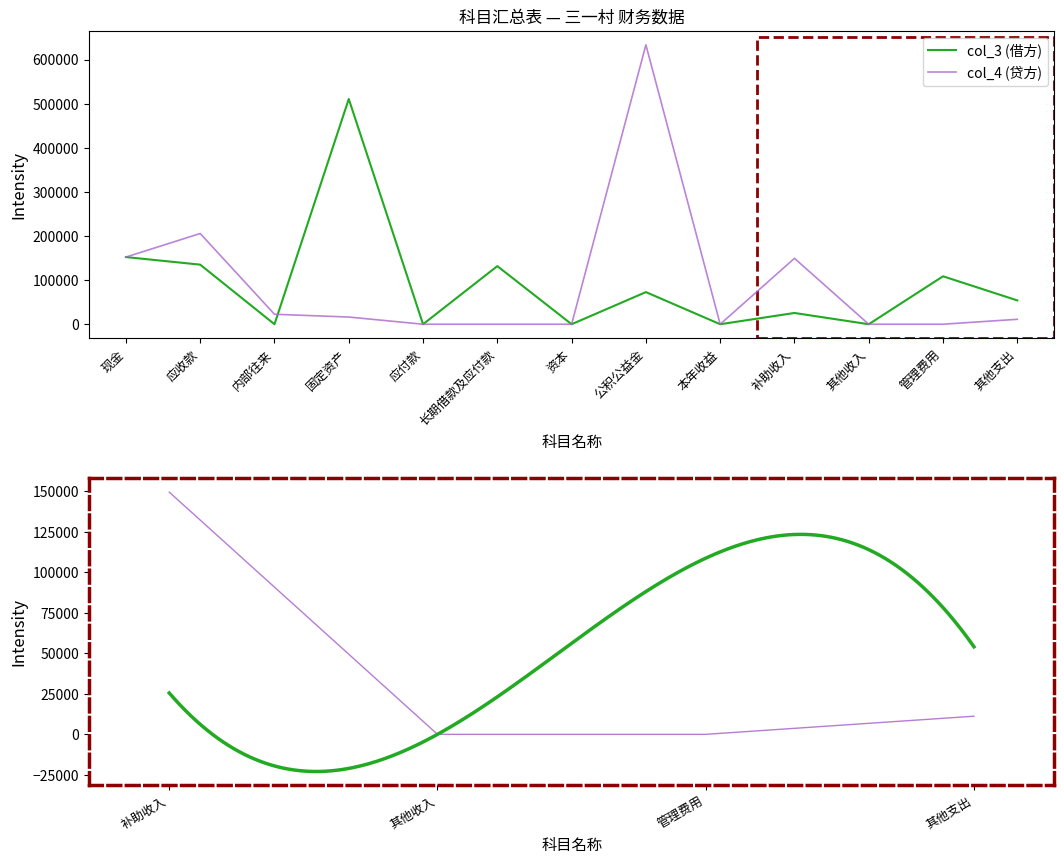

True or false: col_4 (贷方) and col_3 (借方) cross at least once.

True